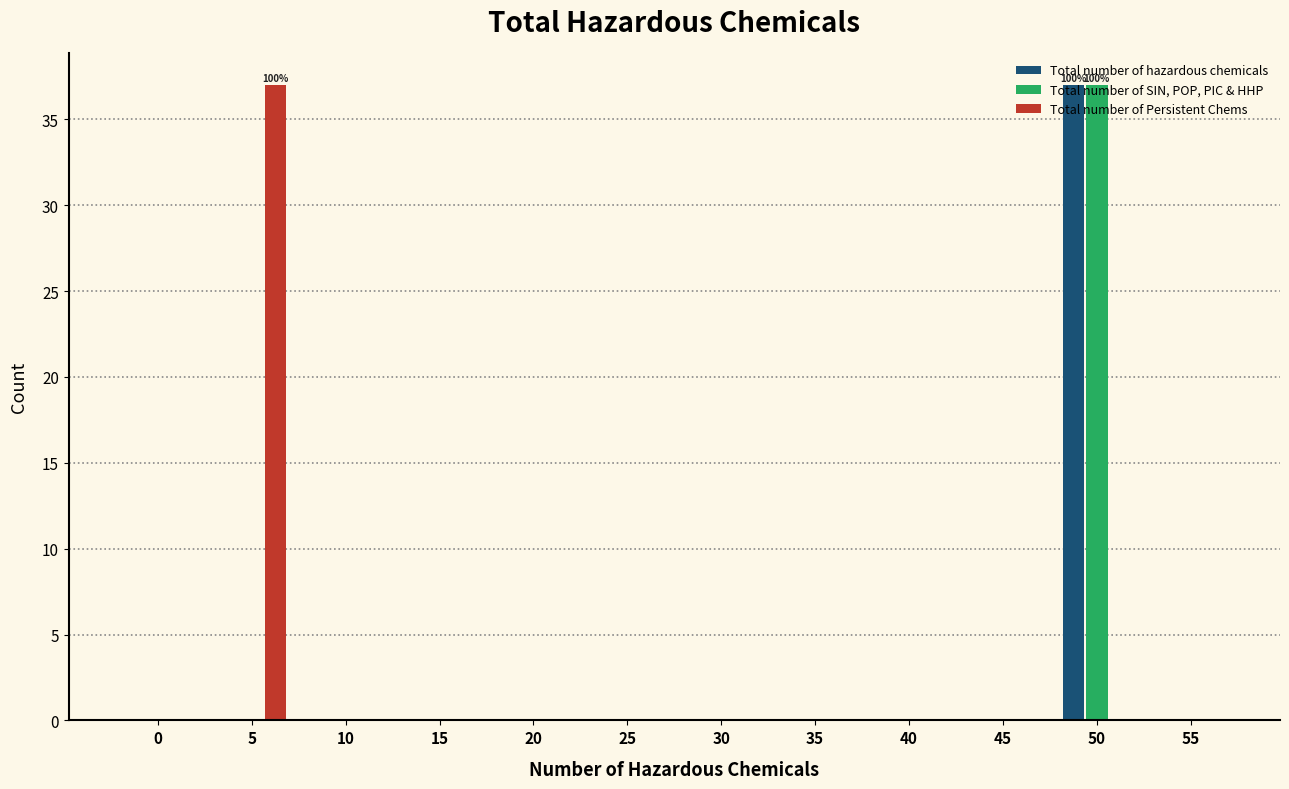

What value does the Total number of hazardous chemicals series have at 50, to the nearest 5?

35